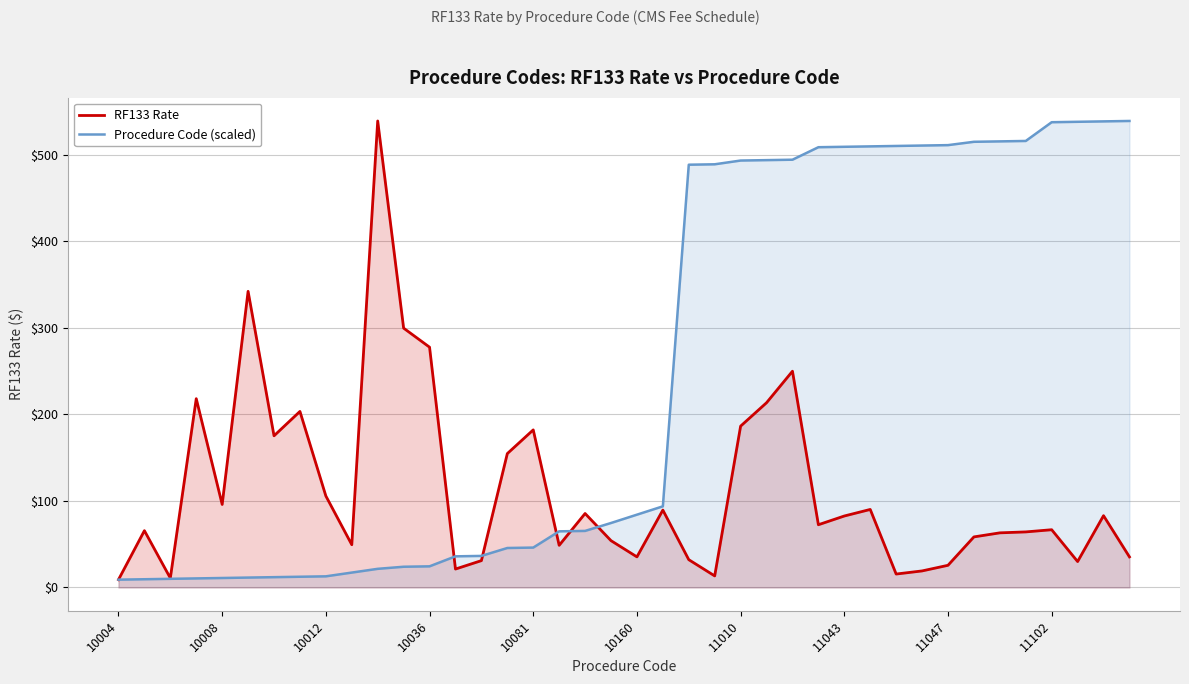

How many times do Procedure Code (scaled) and RF133 Rate cross each other?

5